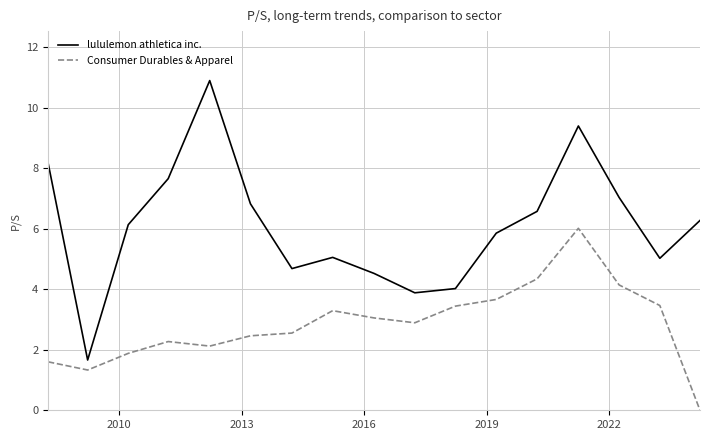

True or false: Consumer Durables & Apparel and lululemon athletica inc. intersect in this chart.

False